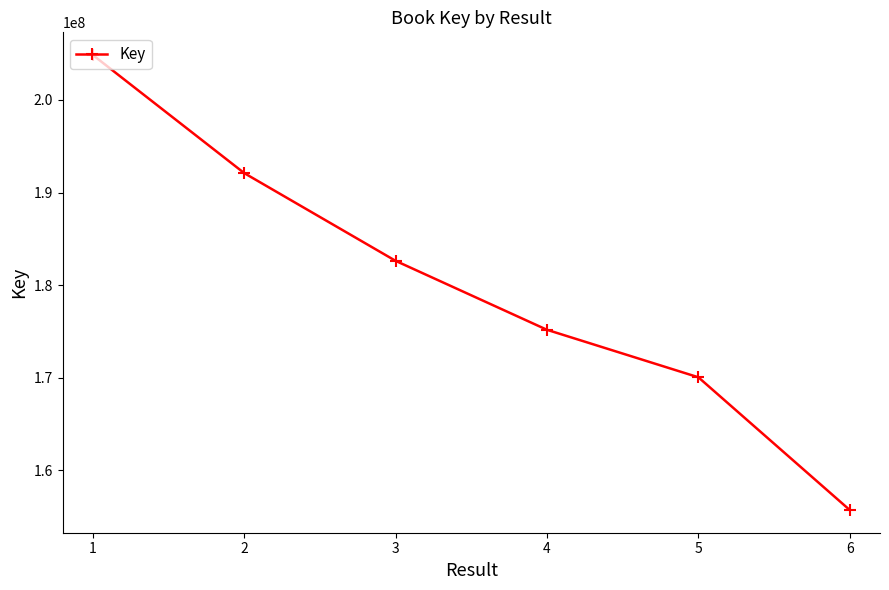

Count the values in the range 170044823 to 192098278.

4